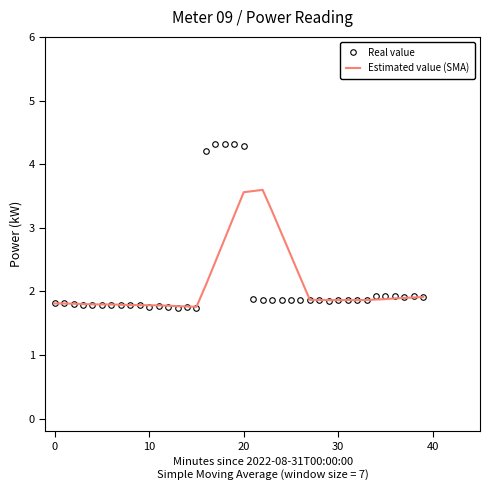

What is the smallest value displayed?

1.7